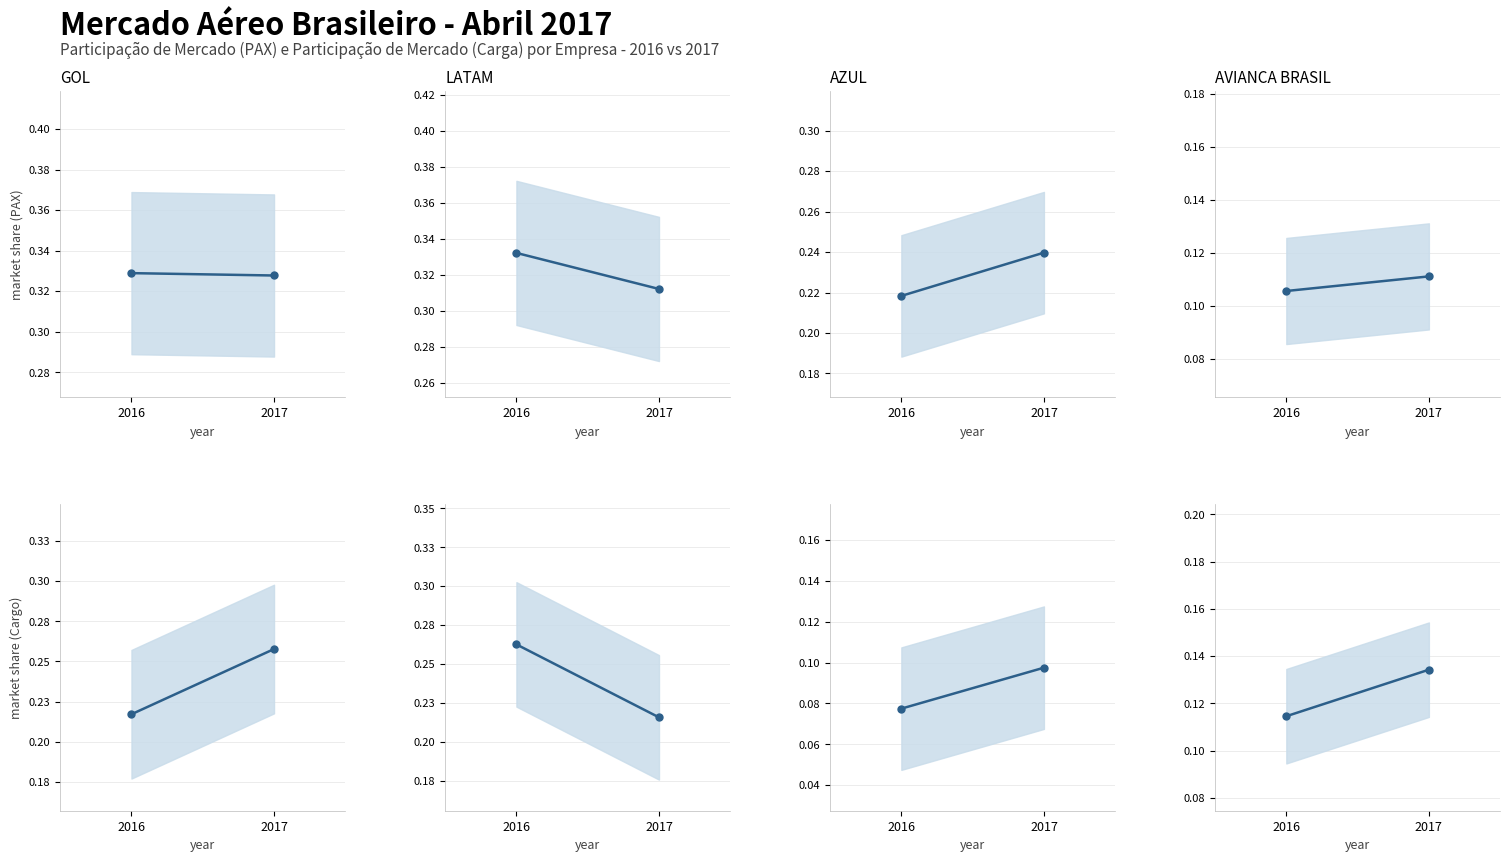

Count the number of data series in this chart.

4